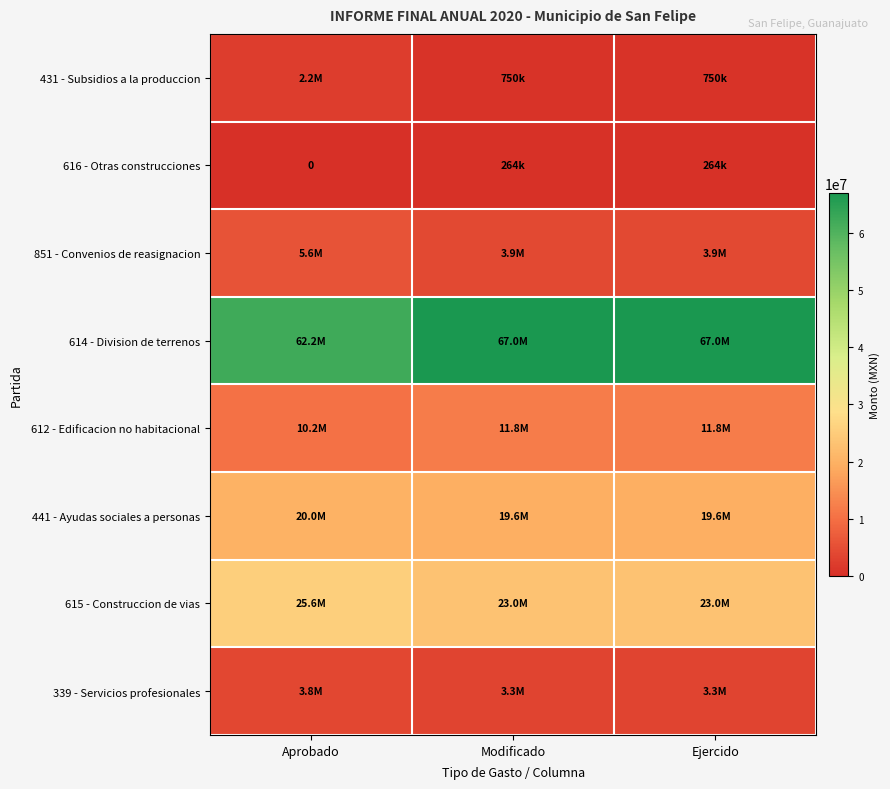

Which category has the highest value across all series?

Modificado